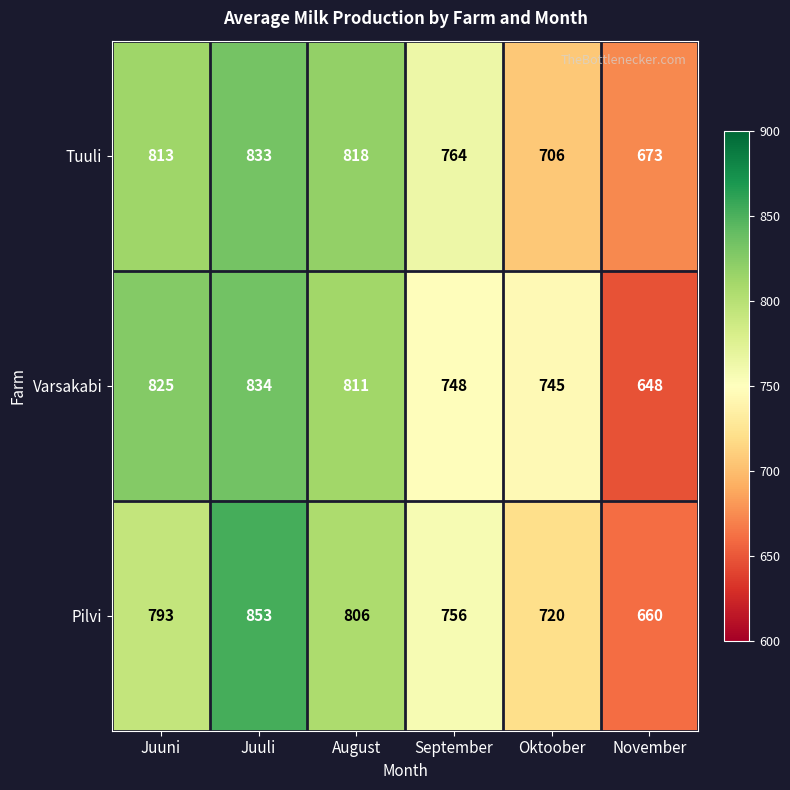

What is the sum of the Varsakabi values at Oktoober and Juuni?

1570